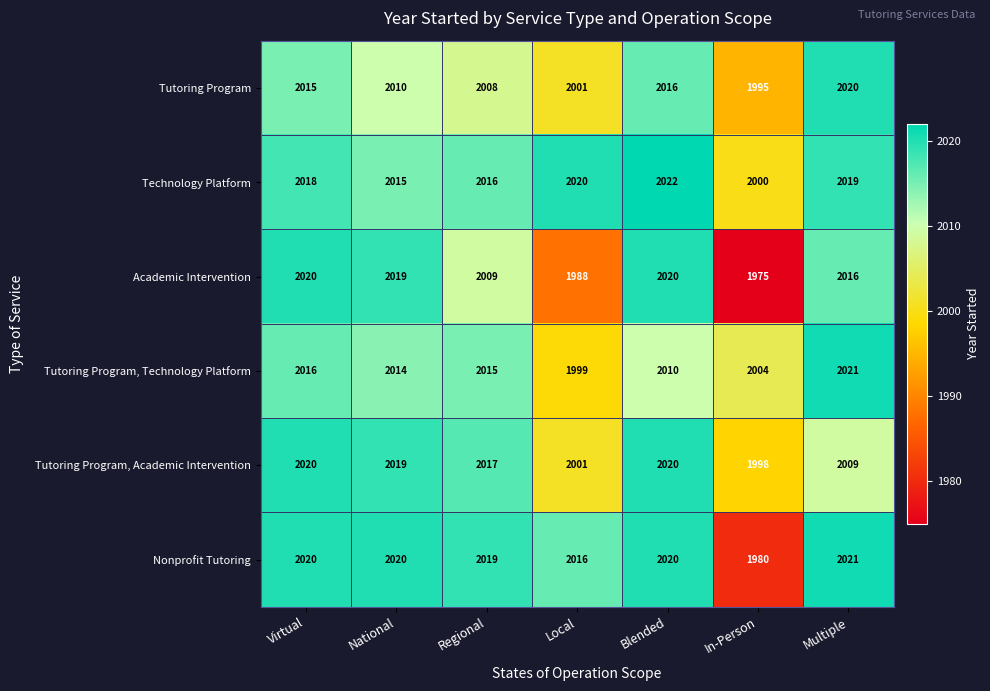

The Tutoring Program, Academic Intervention series shows 1182 at In-Person. True or false?

False